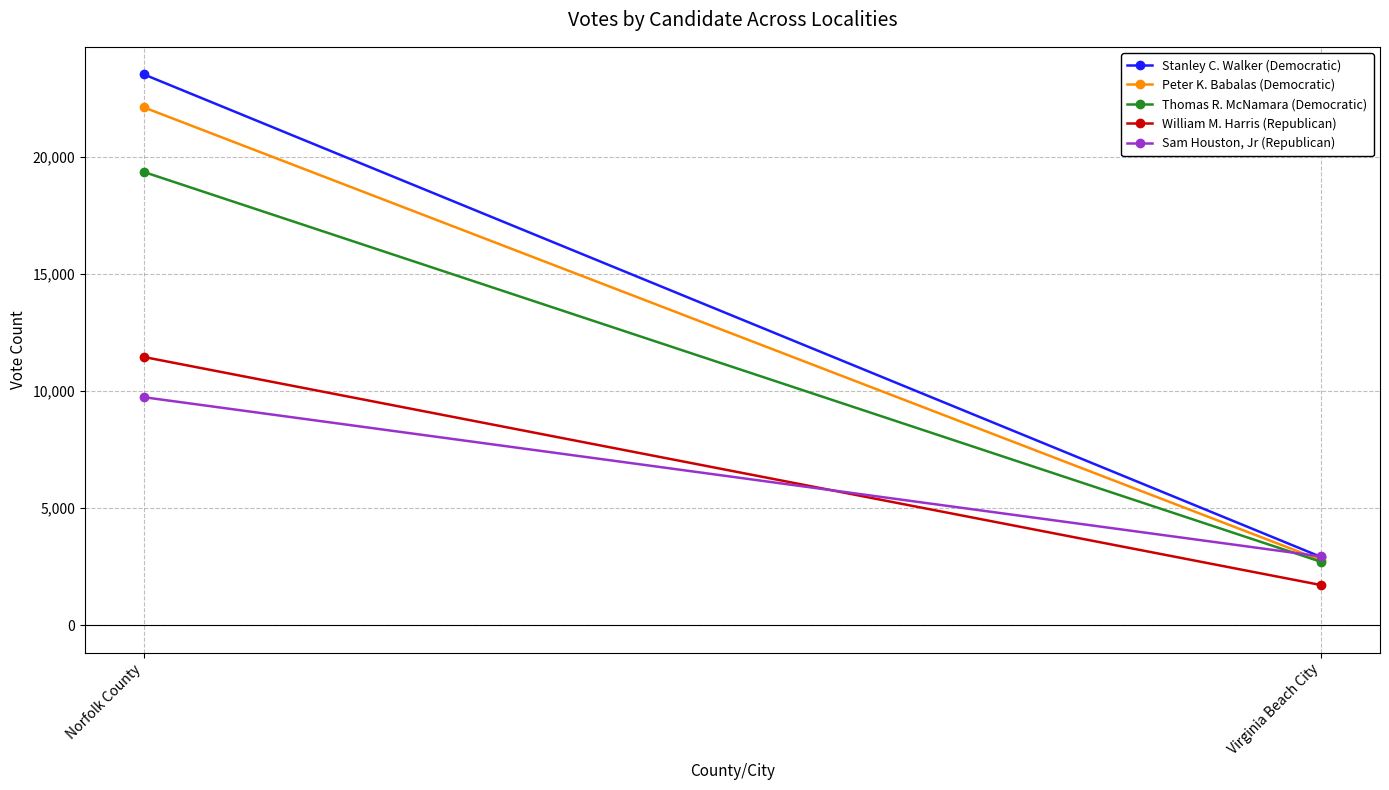

What is the greatest value displayed?

23532